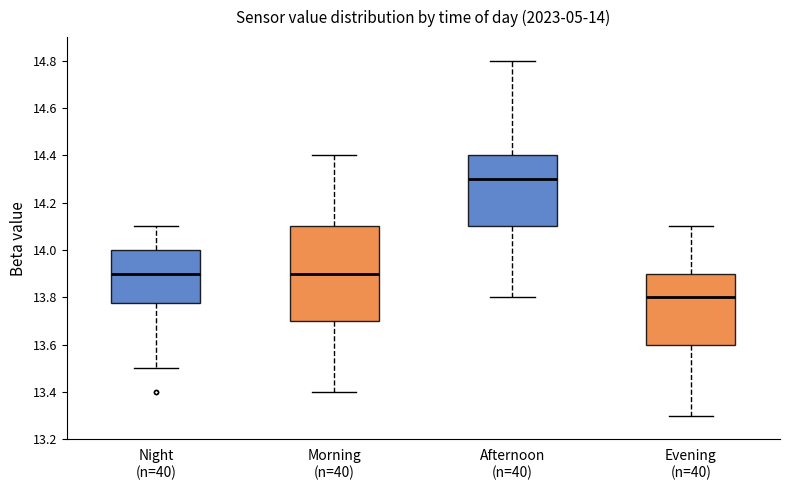

Which box's median line is the highest?

Afternoon (n=40)